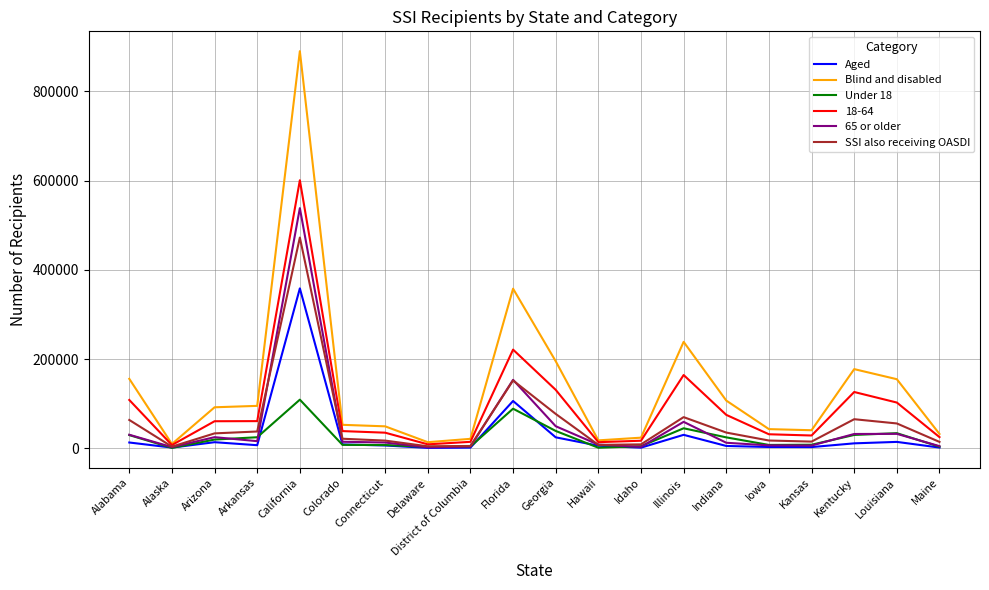

What is the highest value of the SSI also receiving OASDI series?

472442